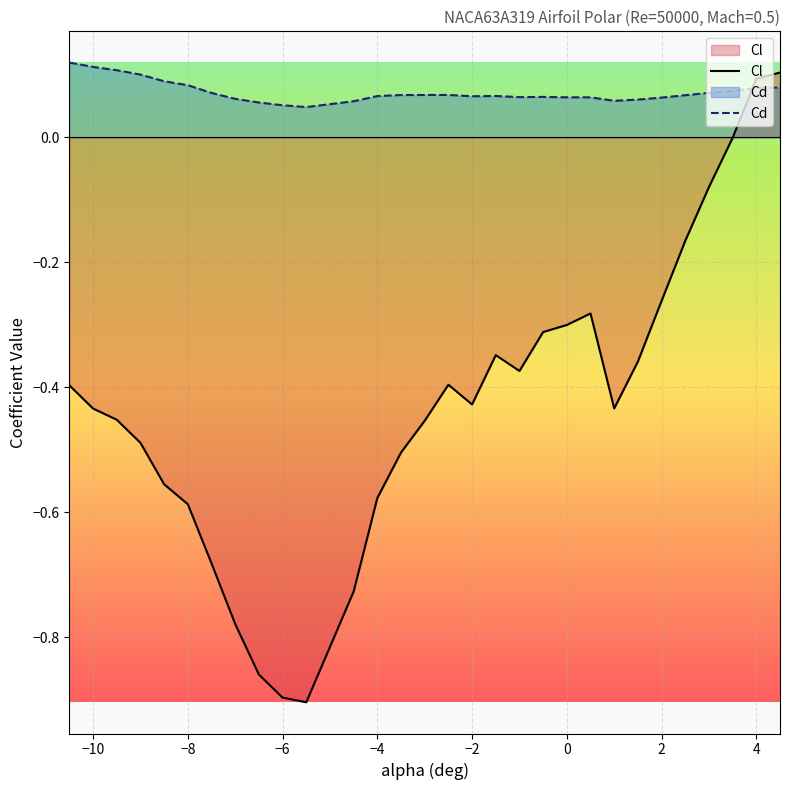

List the series in order of their overall mean, lowest first.

Cl, Cd